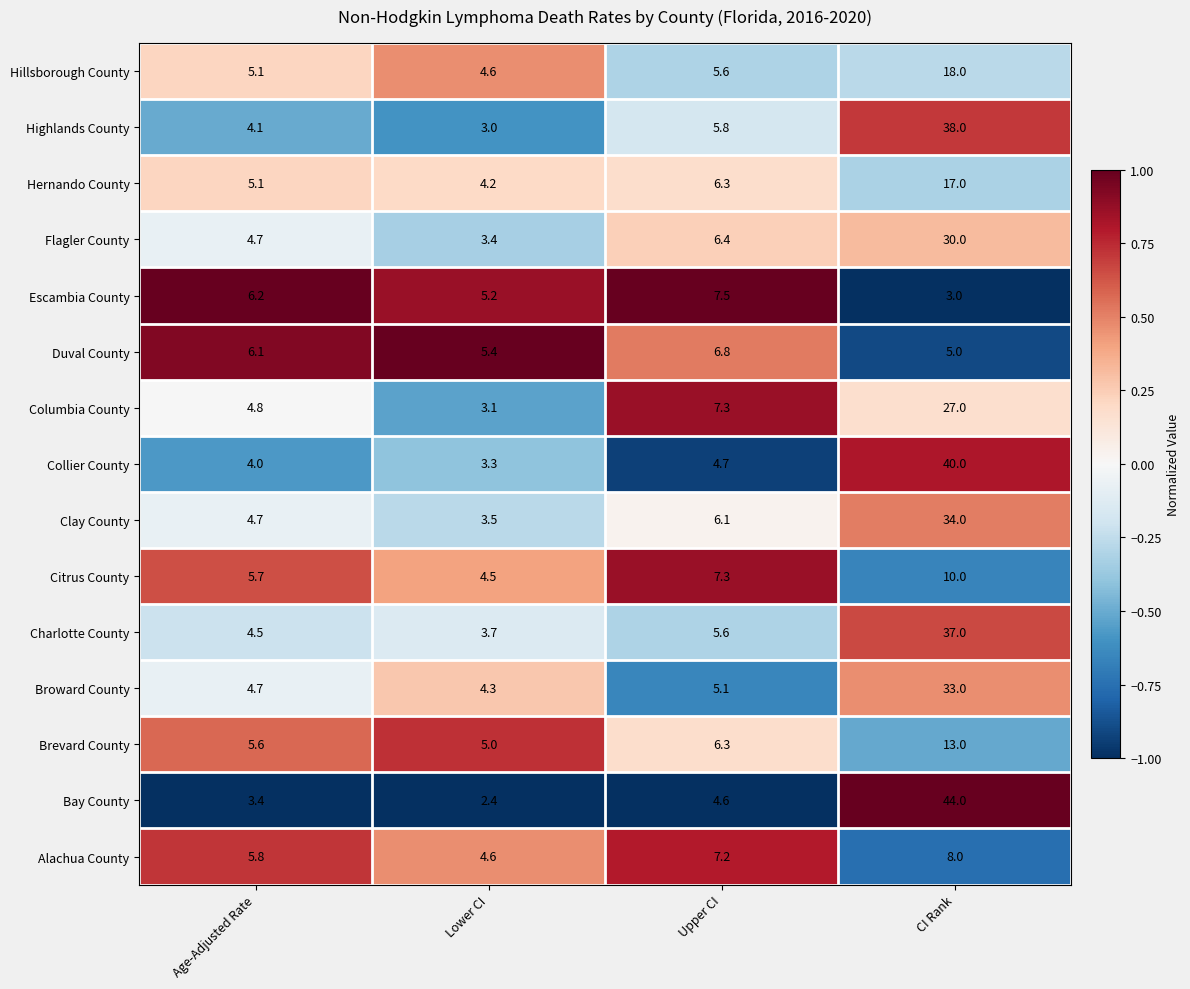

At which category does the chart reach its peak across all series?

CI Rank